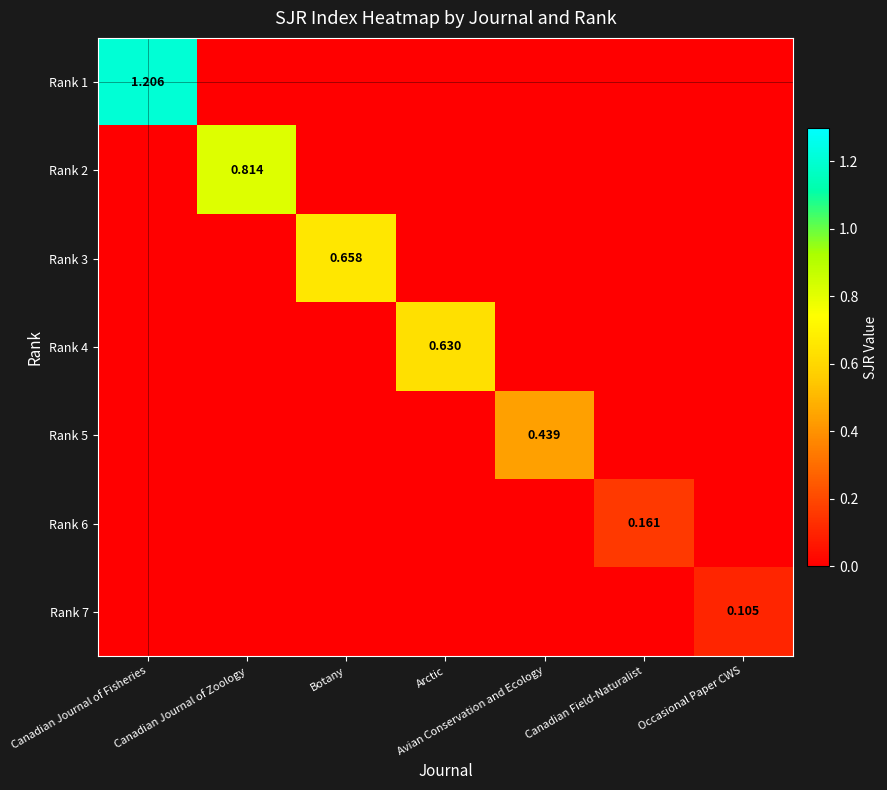

What is the sum of all Rank 1 values?

1.2